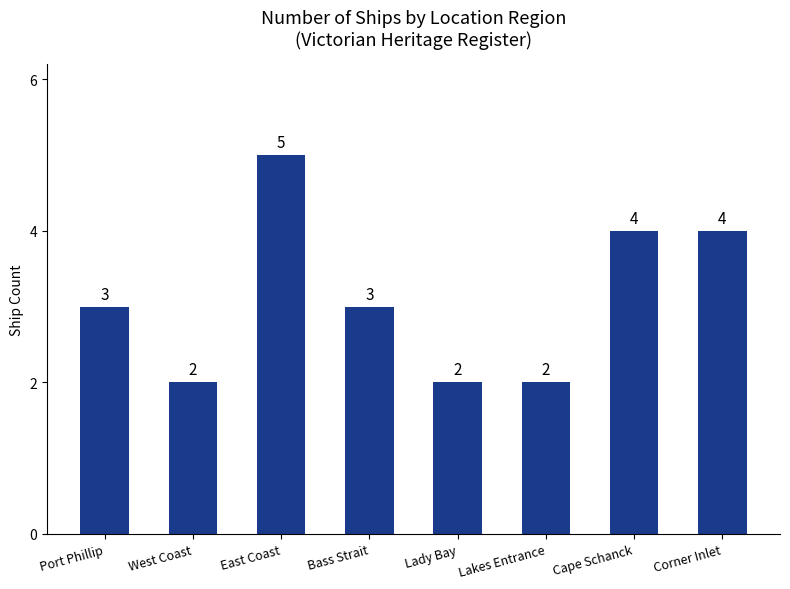

The chart shows a value of 2 at Lakes Entrance. True or false?

True